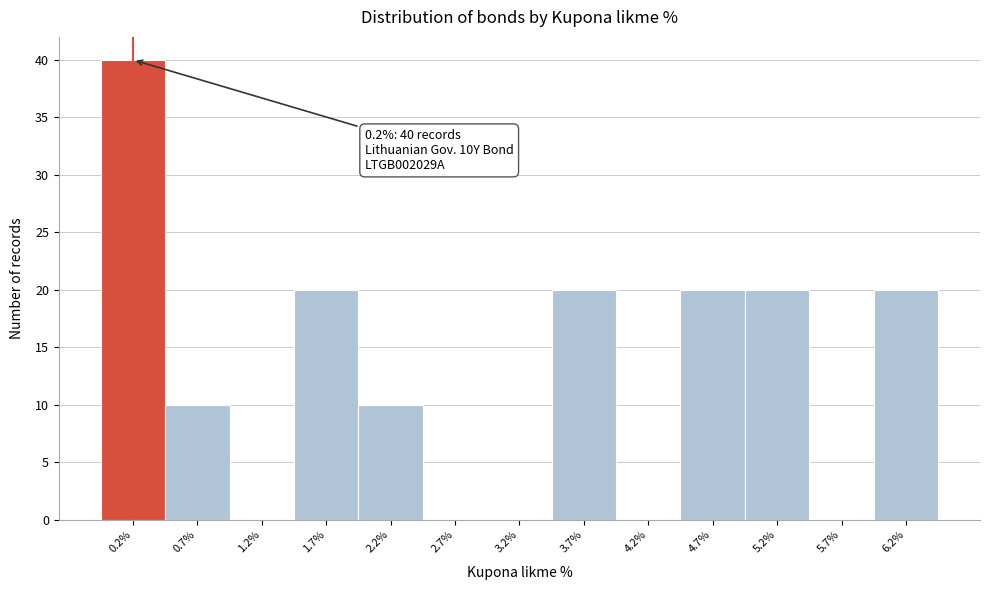

Which range on the x-axis has the tallest bar?

-0.05 to 0.45